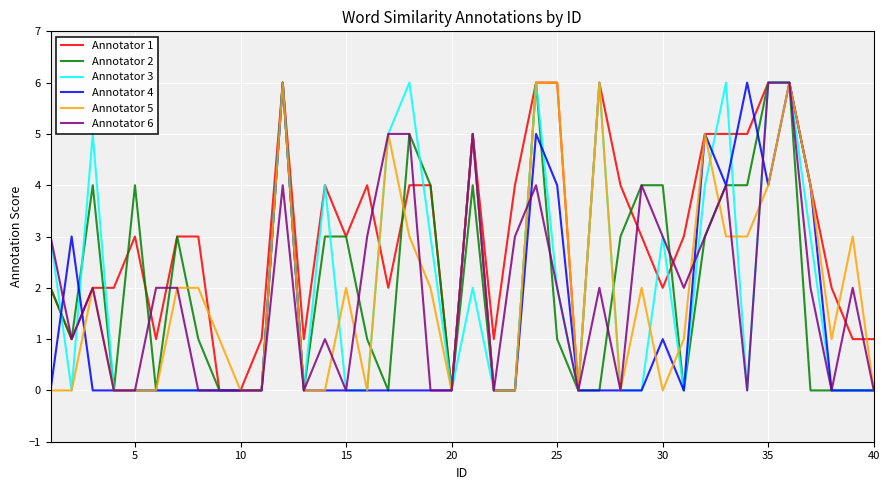

What is the maximum value shown in the chart?

6